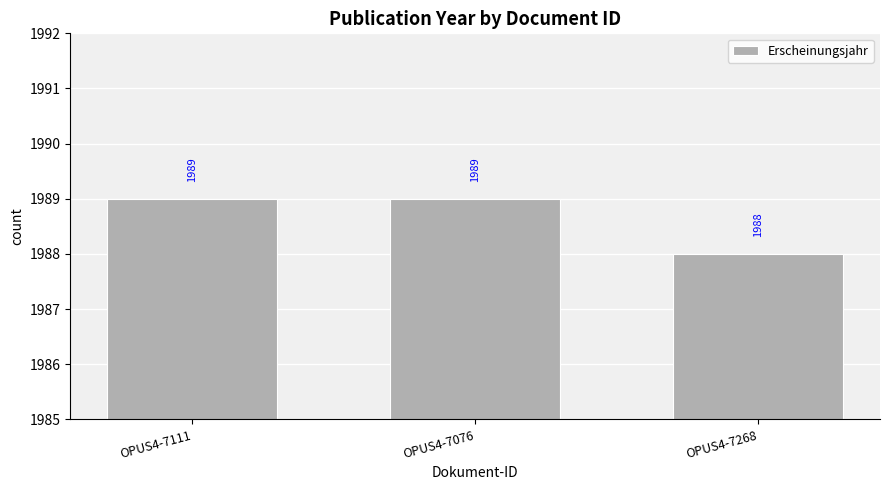

Approximately how many times larger is the value at OPUS4-7268 compared to OPUS4-7111?

1.0